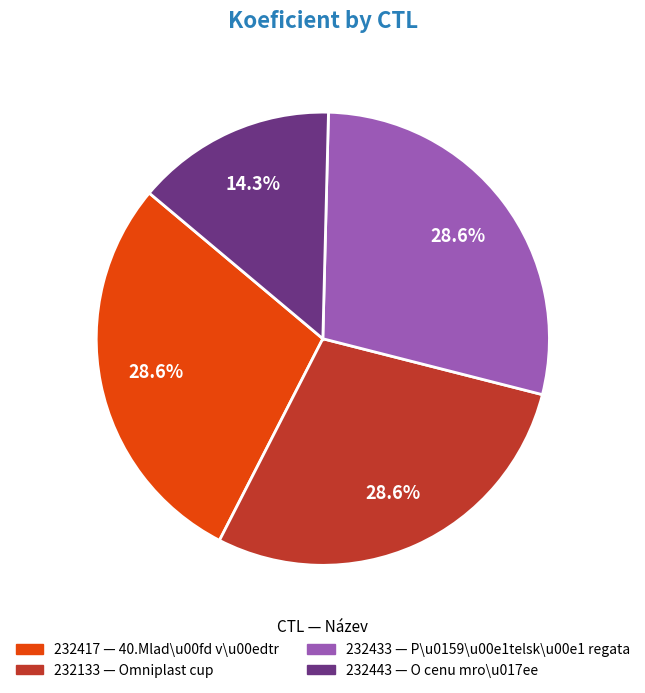

How many segments does this pie chart have?

4